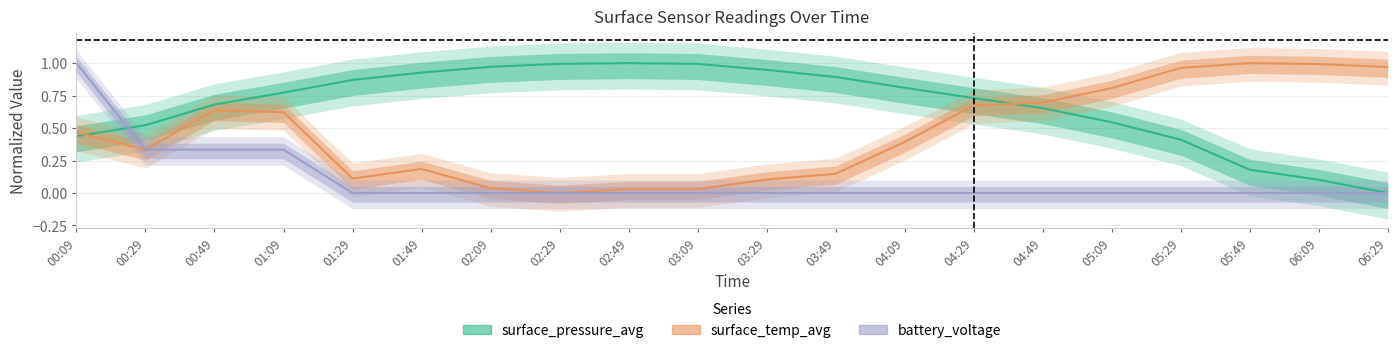

At which category is the sum across all series the highest?

00:09